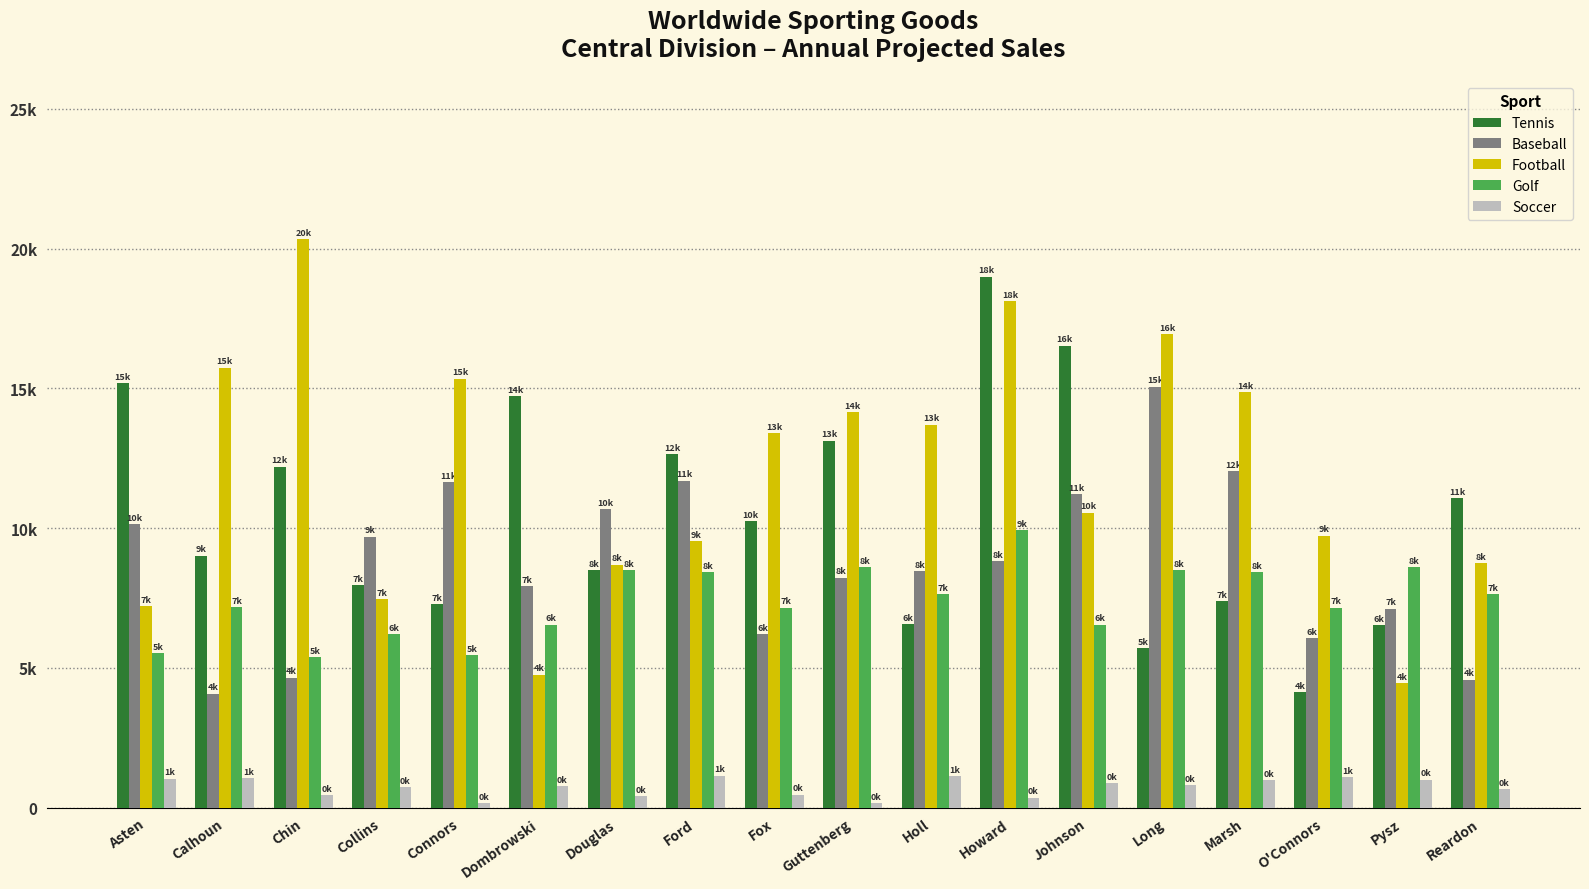

What are all the series names shown in the legend?

Tennis, Baseball, Football, Golf, Soccer